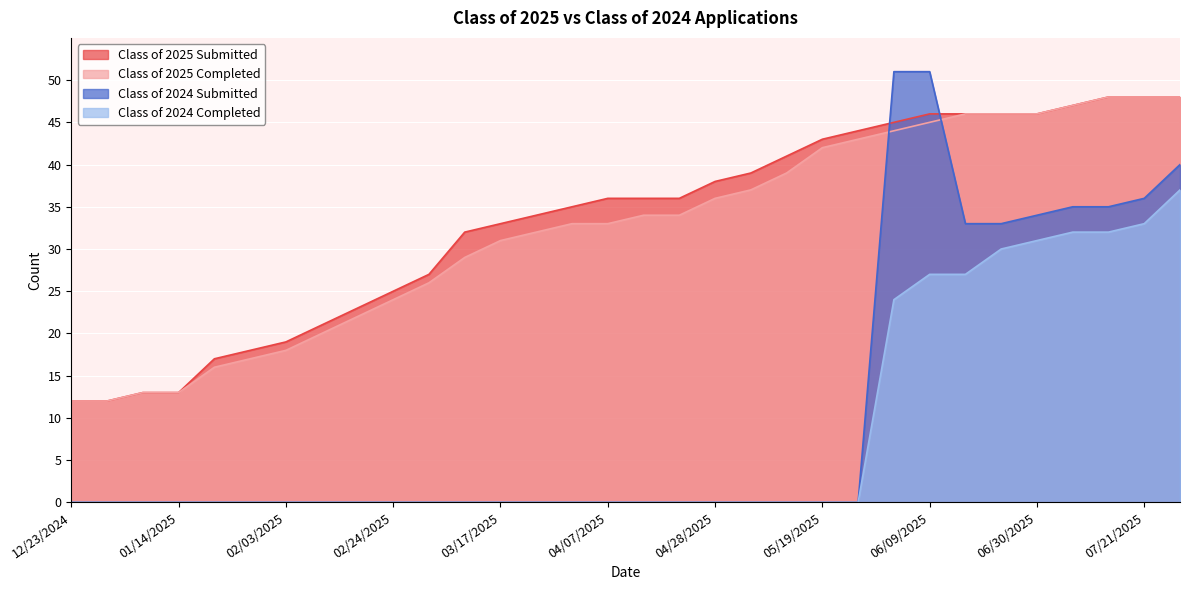

What is the difference between the highest and lowest values at 03/10/2025?

32